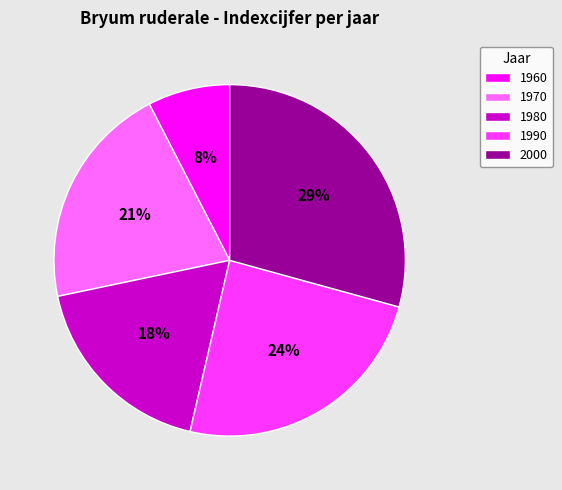

Between 1970 and 2000, which is larger?

2000